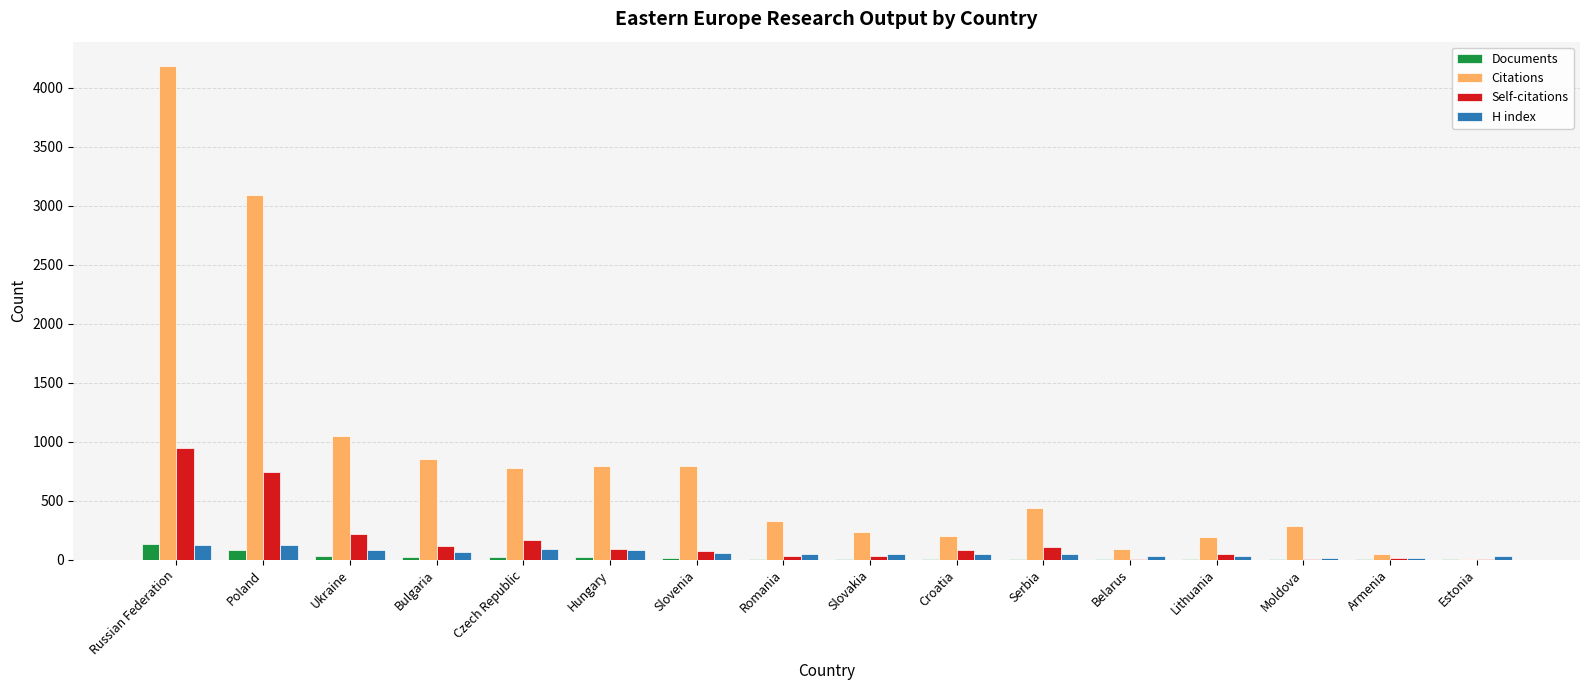

Which label corresponds to the largest value in the chart?

Russian Federation